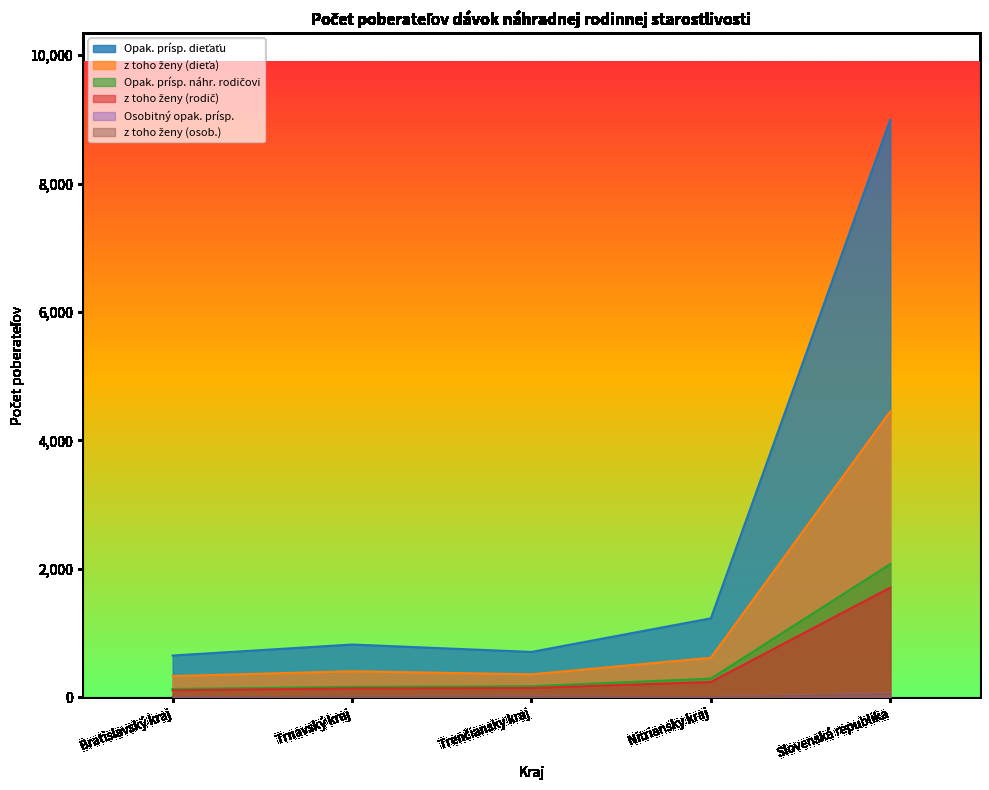

At how many categories does at least one series exceed 4333?

1